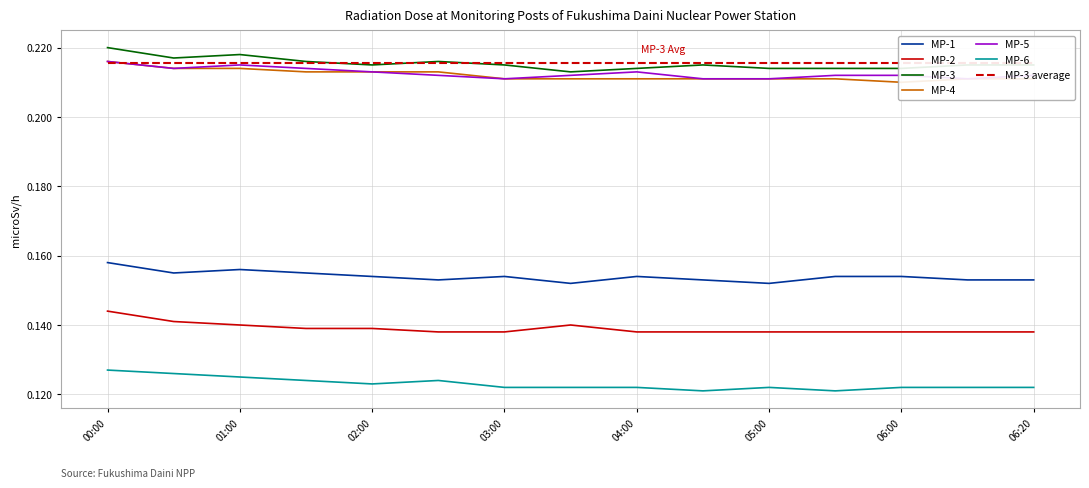

True or false: MP-1 and MP-2 intersect in this chart.

False